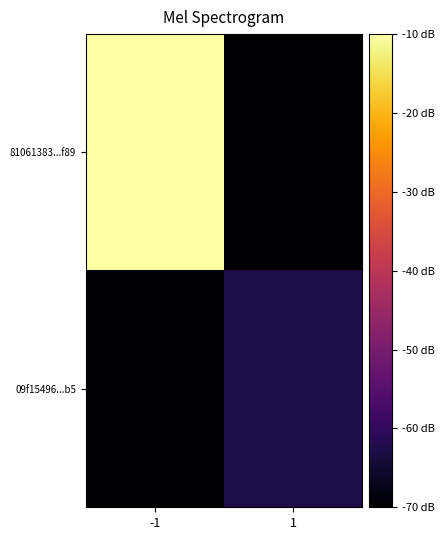

Reading right to left, what are all the values shown in this chart?

81061383...f89: 1=-70.0	-1=-10.0
09f15496...b5: 1=-62.8	-1=-70.0